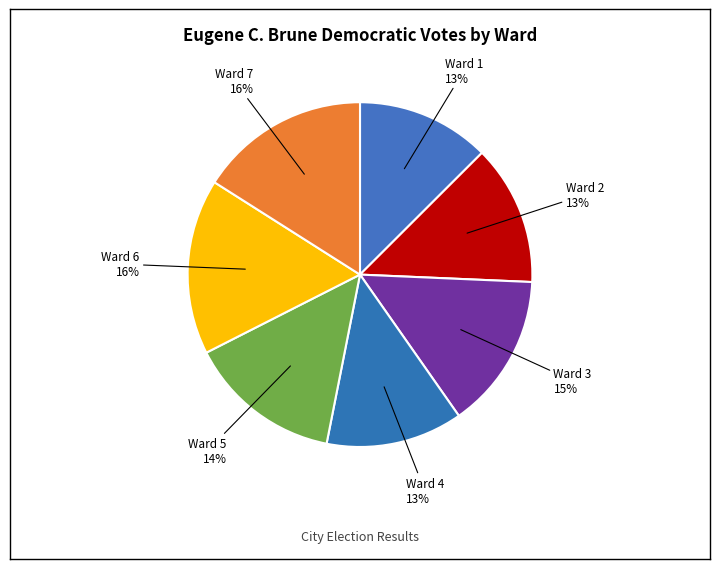

To the nearest percent, what percentage of the pie is Ward 4?

13%